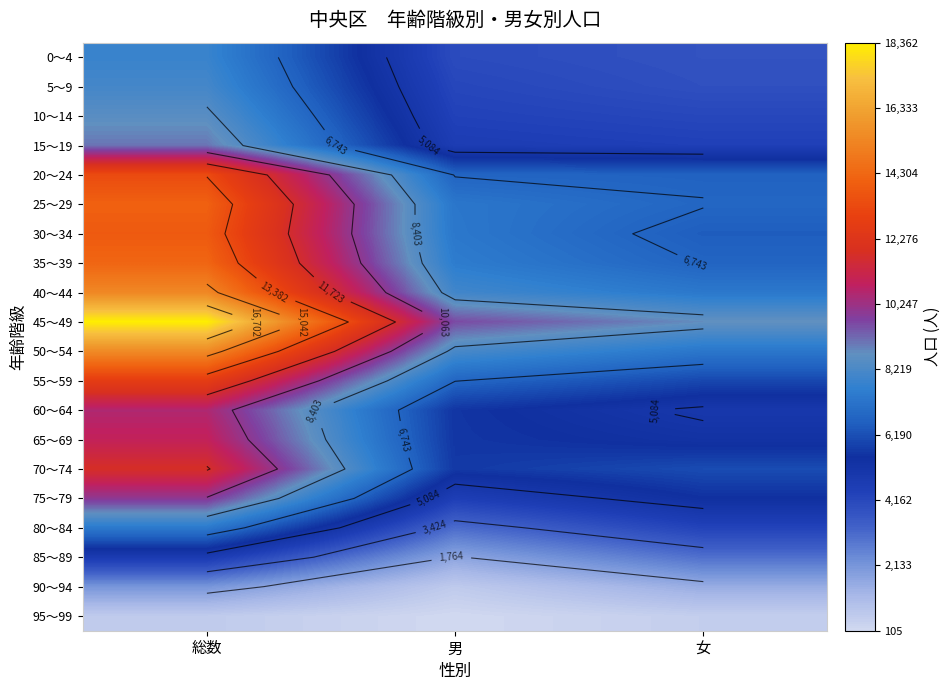

What value does the 15～19 series have at 総数, to the nearest 50?

9050